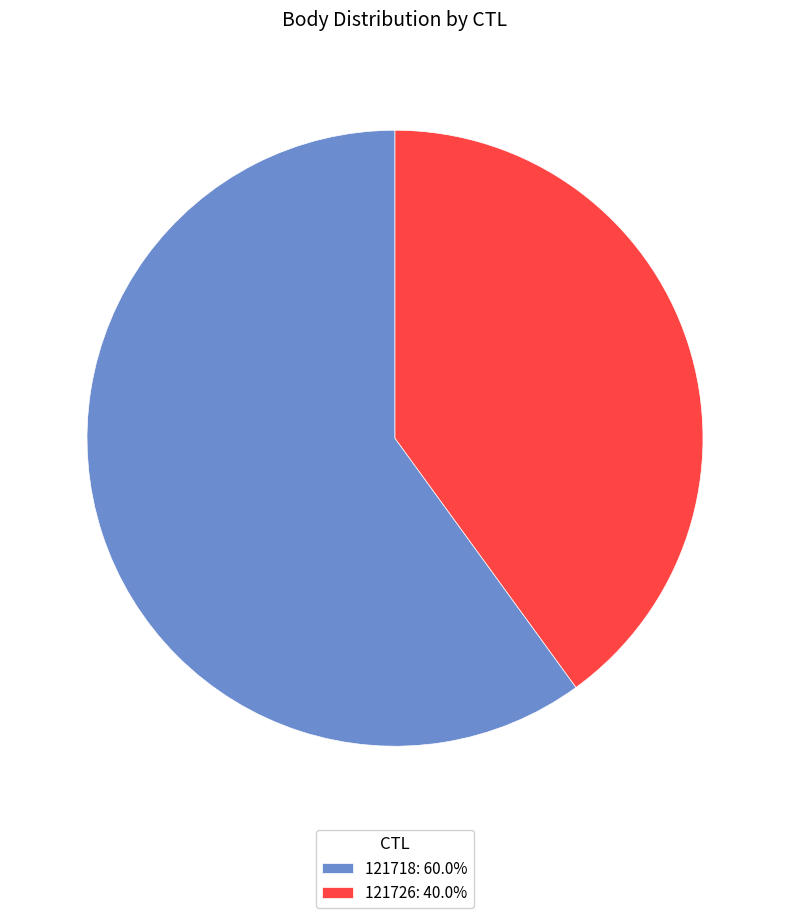

Approximately how many times larger is the value at 121726: 40.0% compared to 121718: 60.0%?

0.7